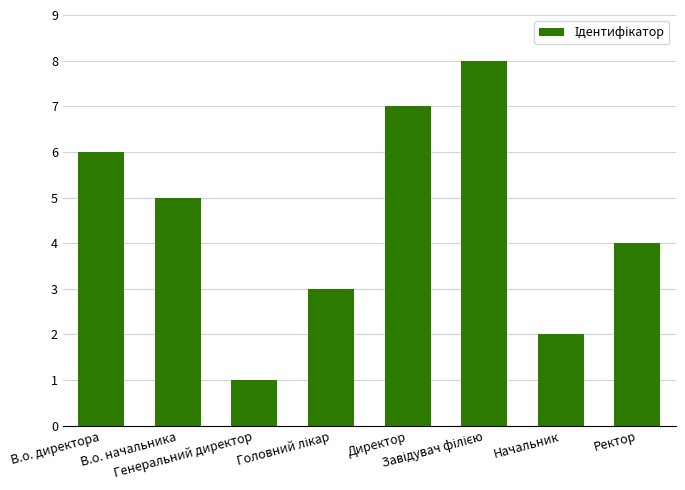

What is the approximate value at В.о. директора?

6